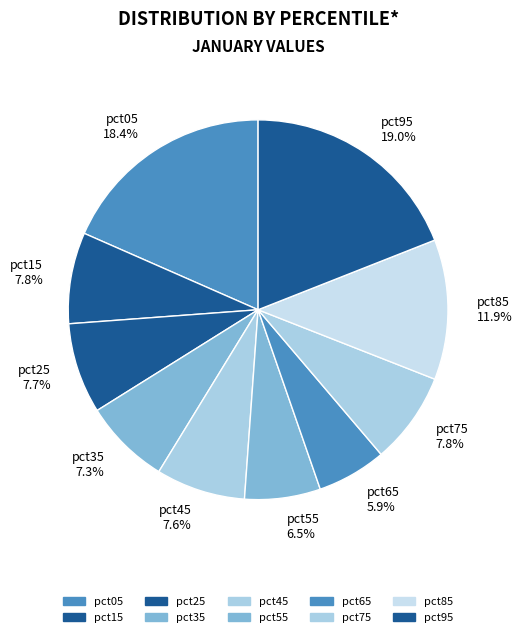

To the nearest percent, what portion does pct35 represent?

7%